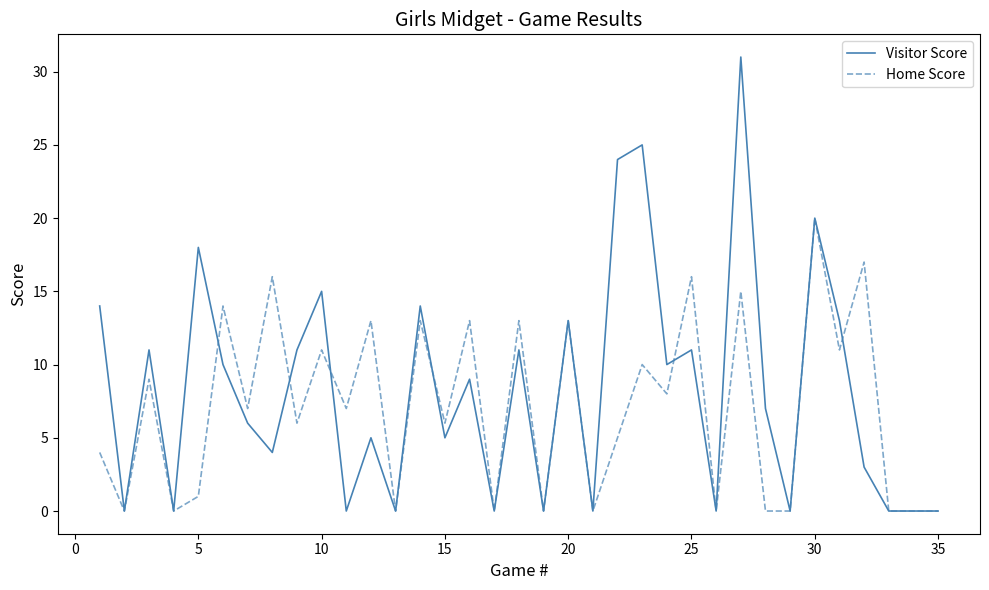

What is the maximum value shown in the chart?

31